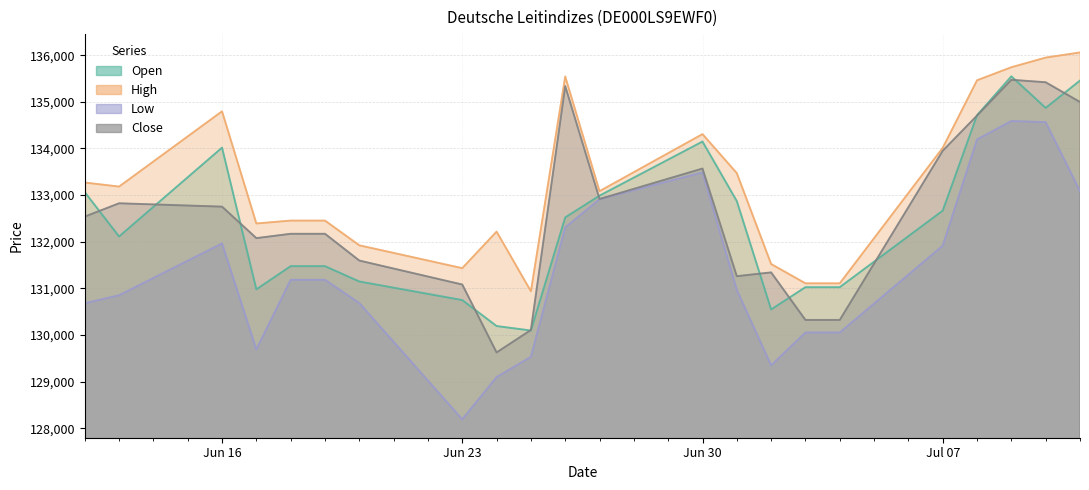

How many lines are shown in the chart?

4